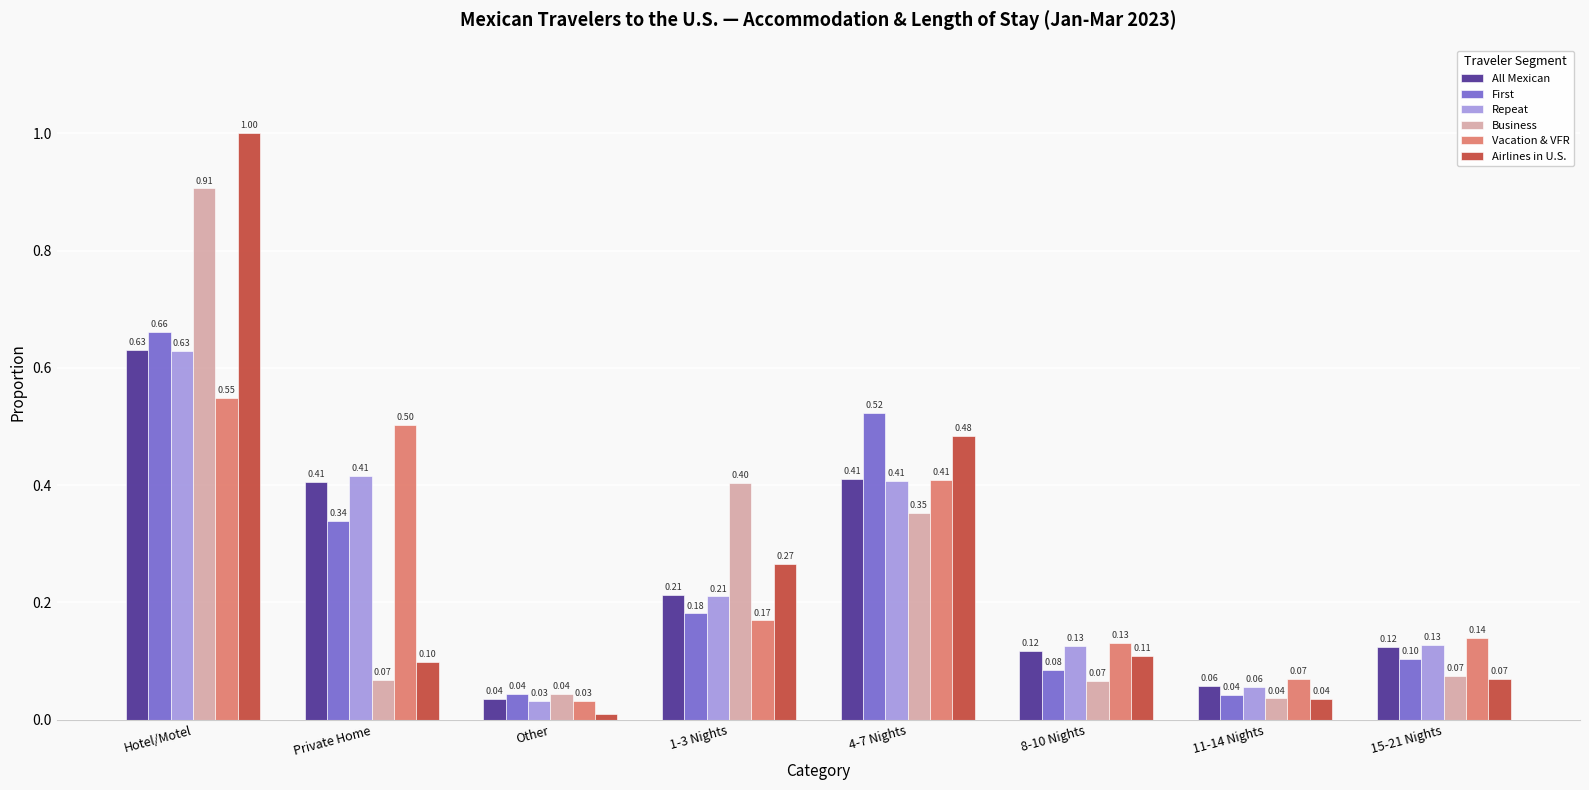

List the labels in order of Vacation & VFR value, largest first.

Hotel/Motel, Private Home, 4-7 Nights, 1-3 Nights, 15-21 Nights, 8-10 Nights, 11-14 Nights, Other